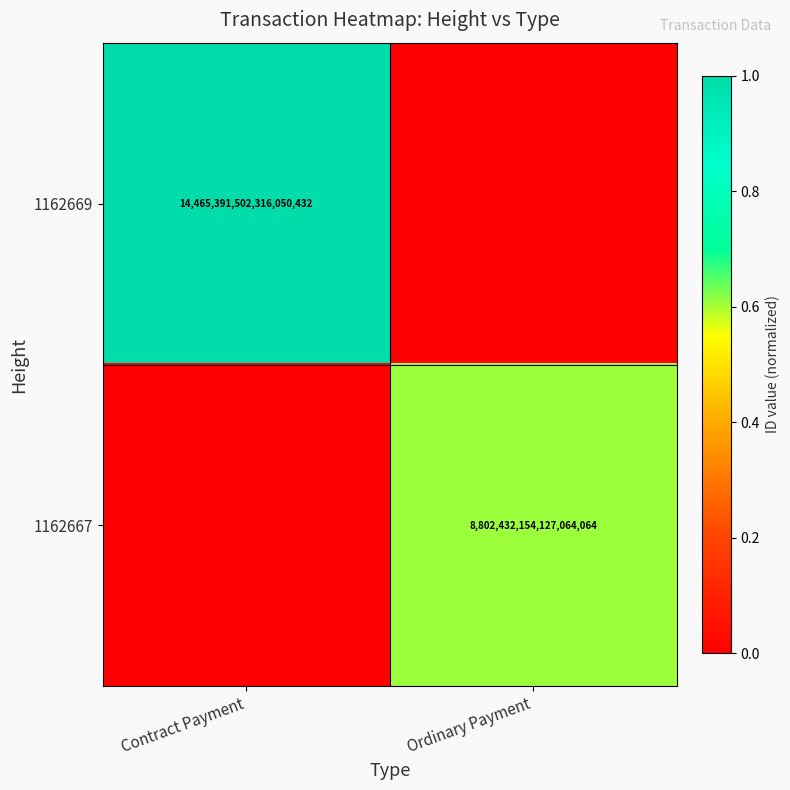

Which has a higher value, Ordinary Payment or Contract Payment?

Contract Payment